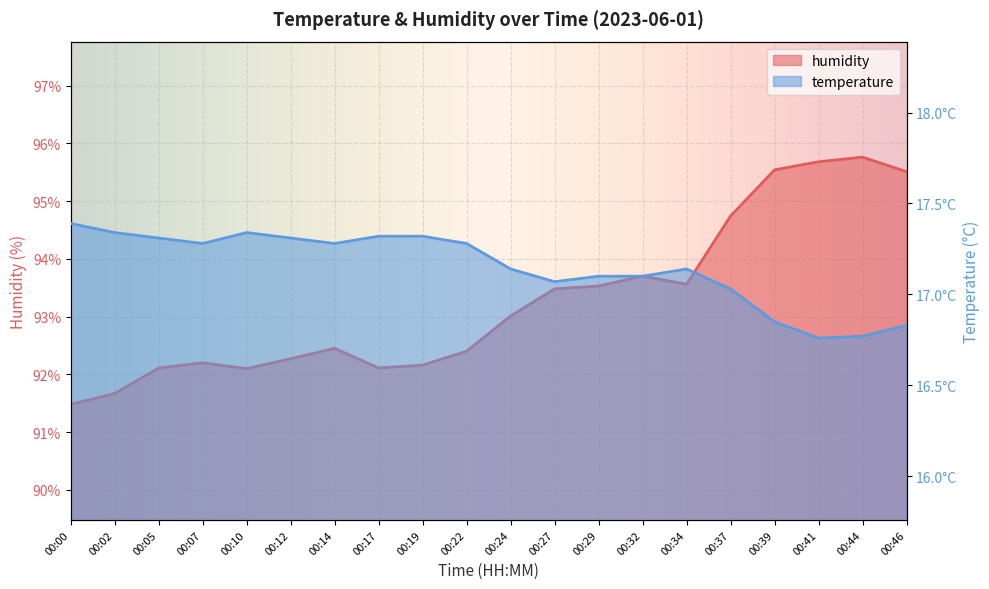

Reading left to right, extract all data points from this chart.

temperature: 00:00=17.4	00:02=17.3	00:05=17.3	00:07=17.3	00:10=17.3	00:12=17.3	00:14=17.3	00:17=17.3	00:19=17.3	00:22=17.3	00:24=17.1	00:27=17.1	00:29=17.1	00:32=17.1	00:34=17.1	00:37=17.0	00:39=16.9	00:41=16.8	00:44=16.8	00:46=16.8
humidity: 00:00=91.5	00:02=91.7	00:05=92.1	00:07=92.2	00:10=92.1	00:12=92.3	00:14=92.5	00:17=92.1	00:19=92.2	00:22=92.4	00:24=93.0	00:27=93.5	00:29=93.5	00:32=93.7	00:34=93.6	00:37=94.7	00:39=95.5	00:41=95.7	00:44=95.8	00:46=95.5